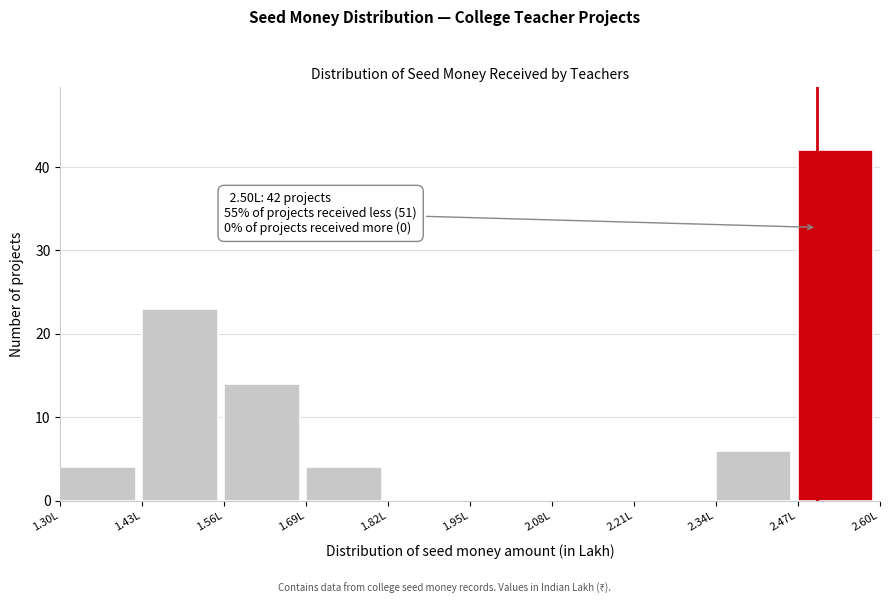

Over which range of the x-axis is the bar tallest?

2.47 to 2.60